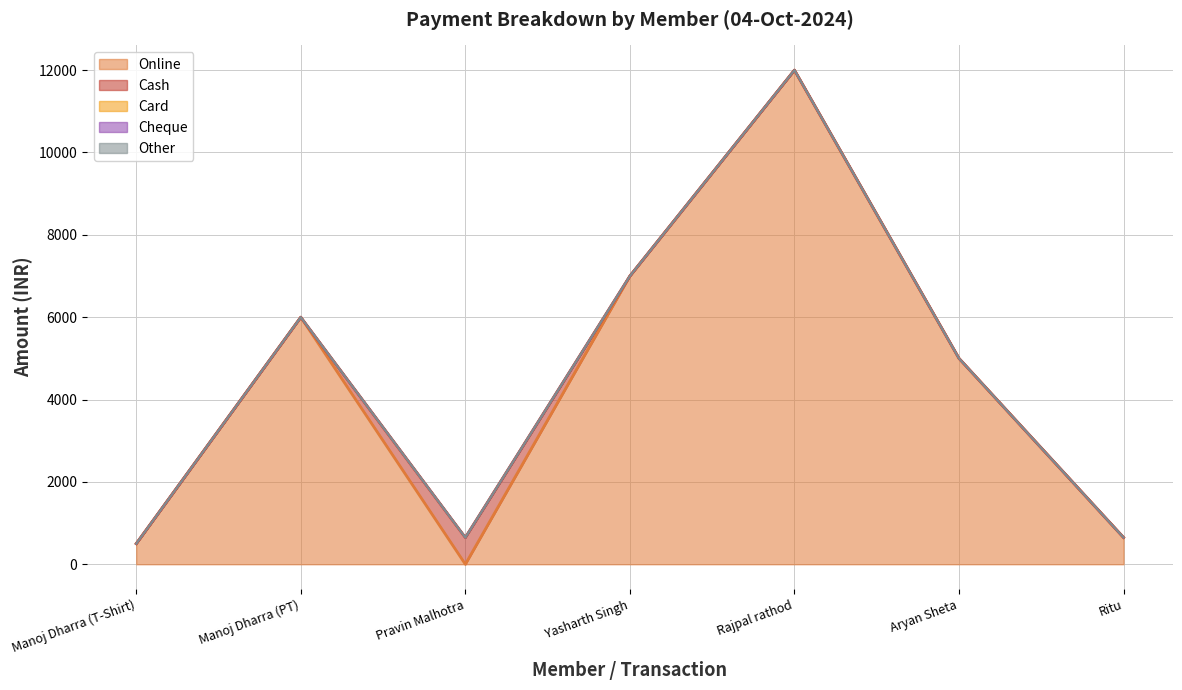

What is the difference between the Online values at Manoj Dharra (T-Shirt) and Rajpal rathod?

11500